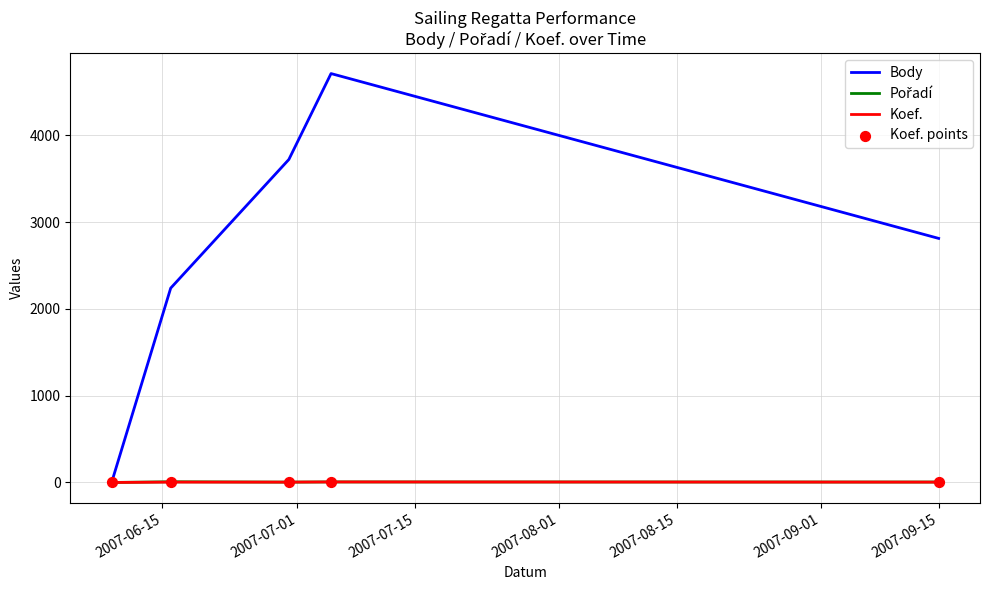

What is the greatest value displayed?

4711